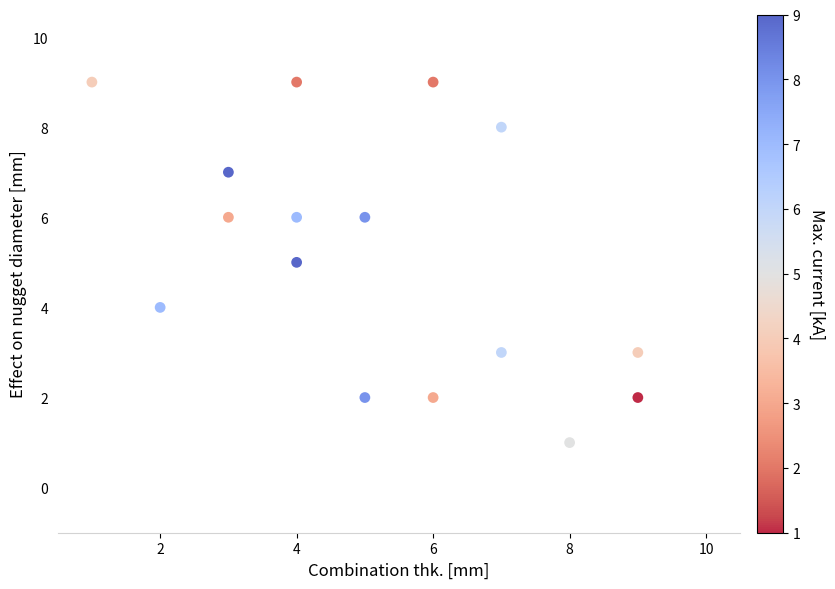

What is the range of Y values (max minus min)?

8